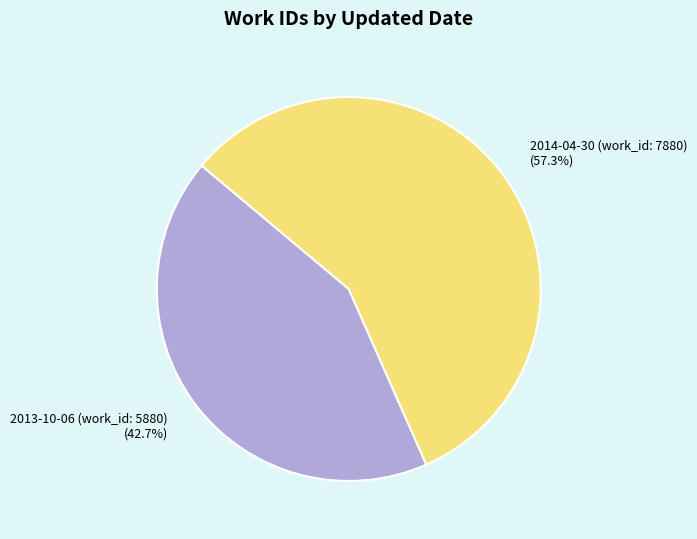

Approximately how many times larger is the value at 2014-04-30 (work_id: 7880) compared to 2013-10-06 (work_id: 5880)?

1.3